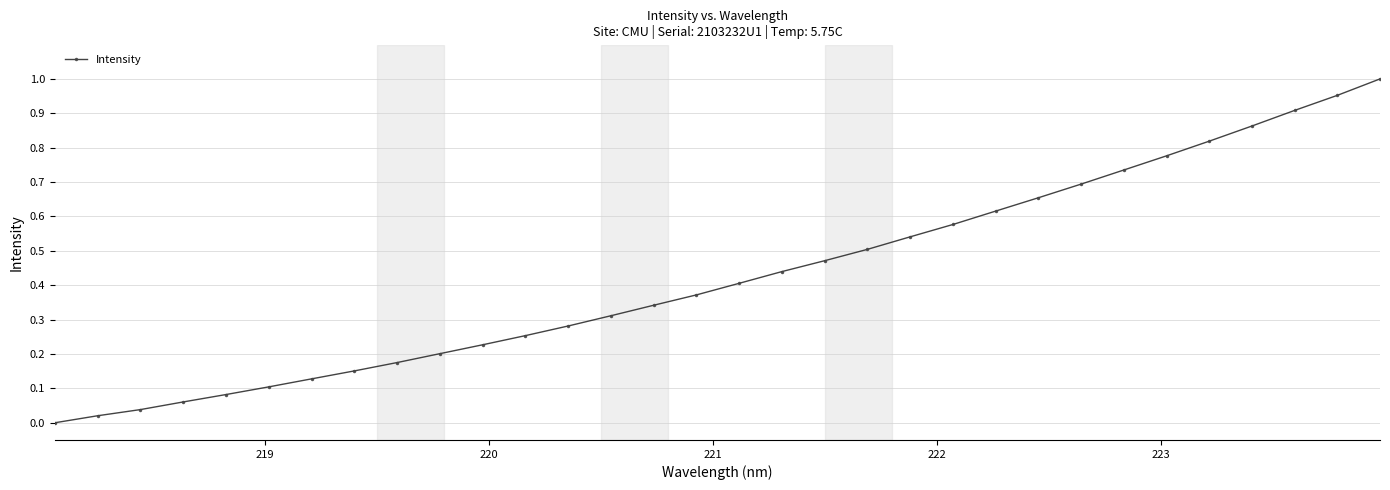

How many positive values are there?

31